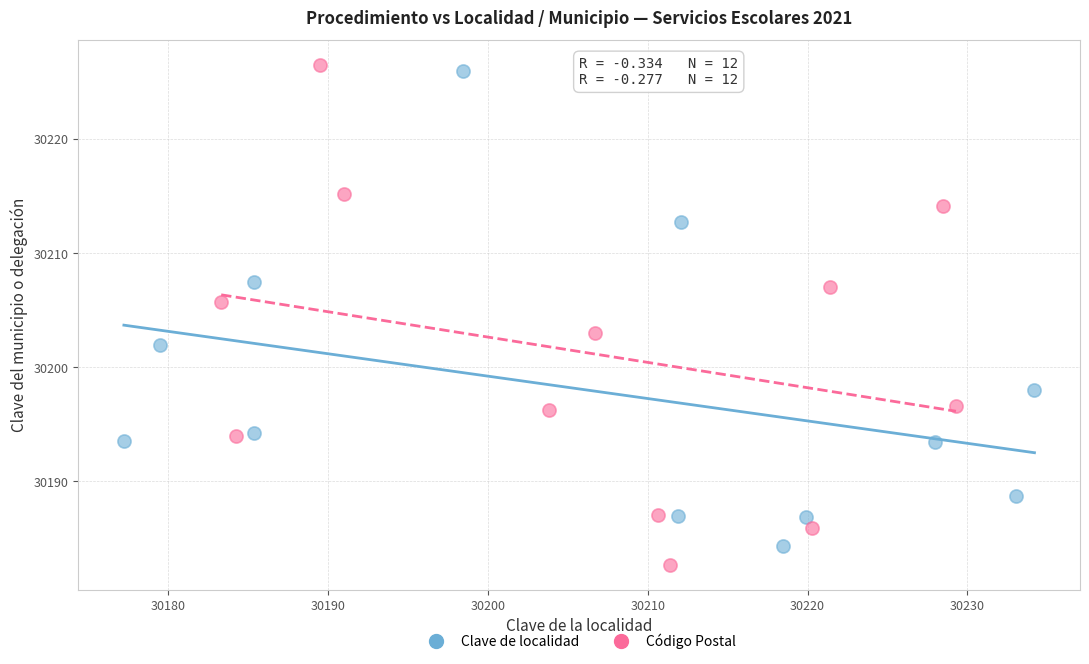

Which series has the largest Y range (max minus min)?

Código Postal